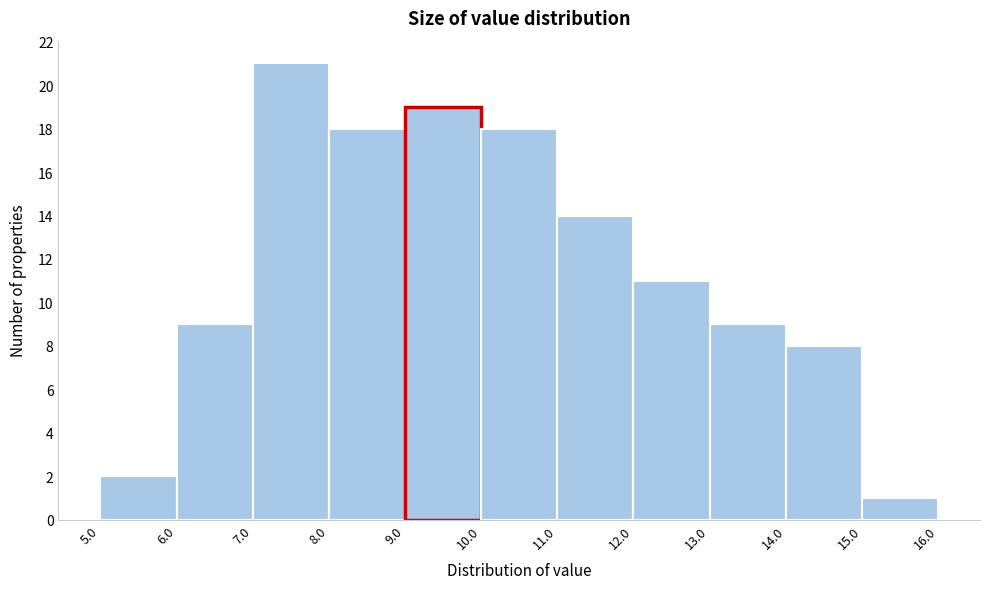

Which range on the x-axis has the tallest bar?

7.0 to 8.0